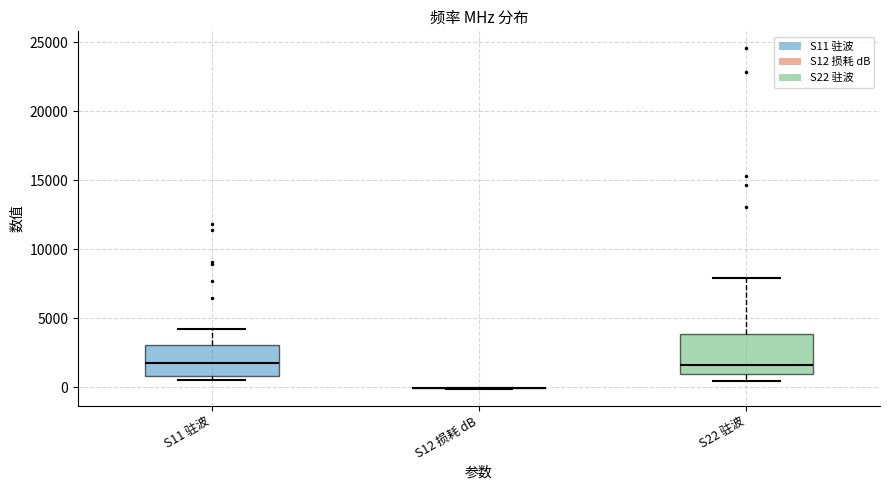

Reading left to right, read every box against the y-axis: the position of its median line, the range the box covers, and the ends of its whiskers. The values are not printed on the chart, so give them approximately, as read against the axis.

S11 驻波: median 2000, box 1000 to 3000, whiskers 500 to 4500
S12 损耗 dB: box collapsed to a line at 0, whiskers 0 to 0
S22 驻波: median 1500, box 1000 to 4000, whiskers 500 to 8000